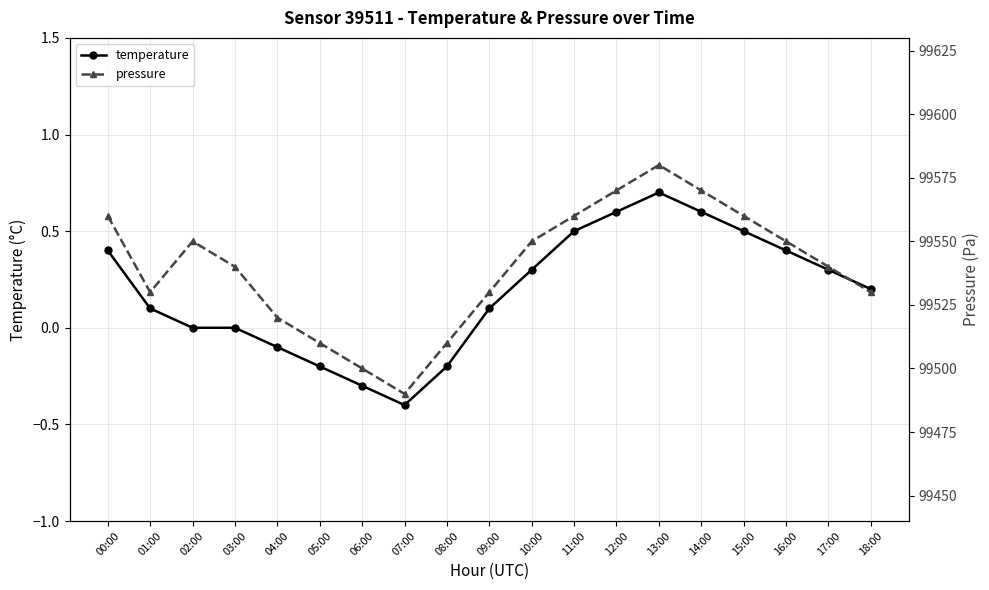

Which series has the widest spread of values?

pressure